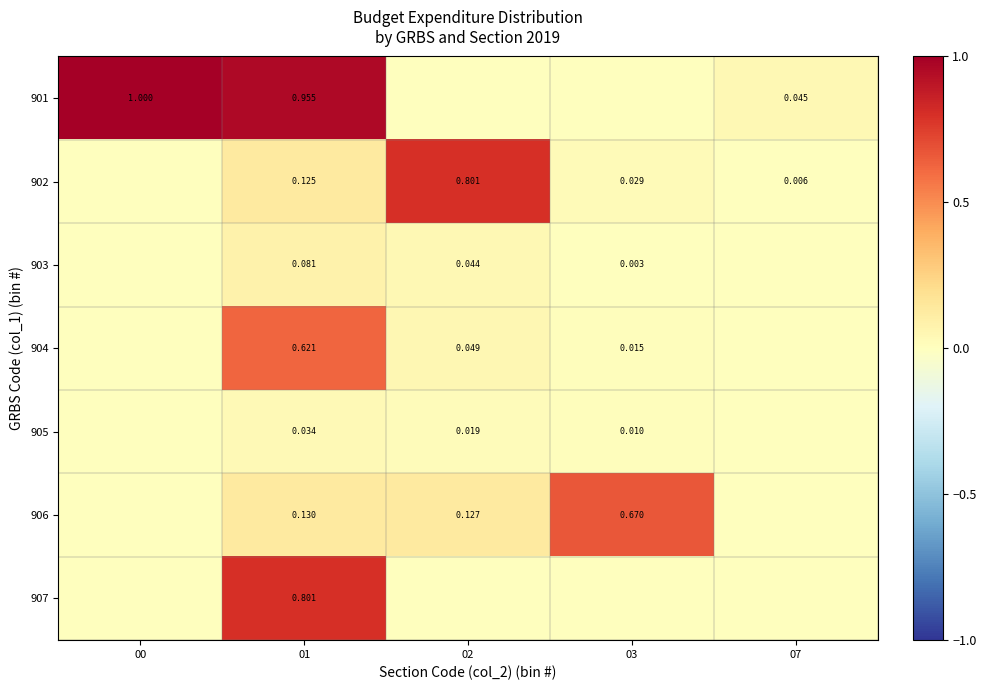

Is the value of 903 at 01 greater than the value of 904 at 02?

Yes